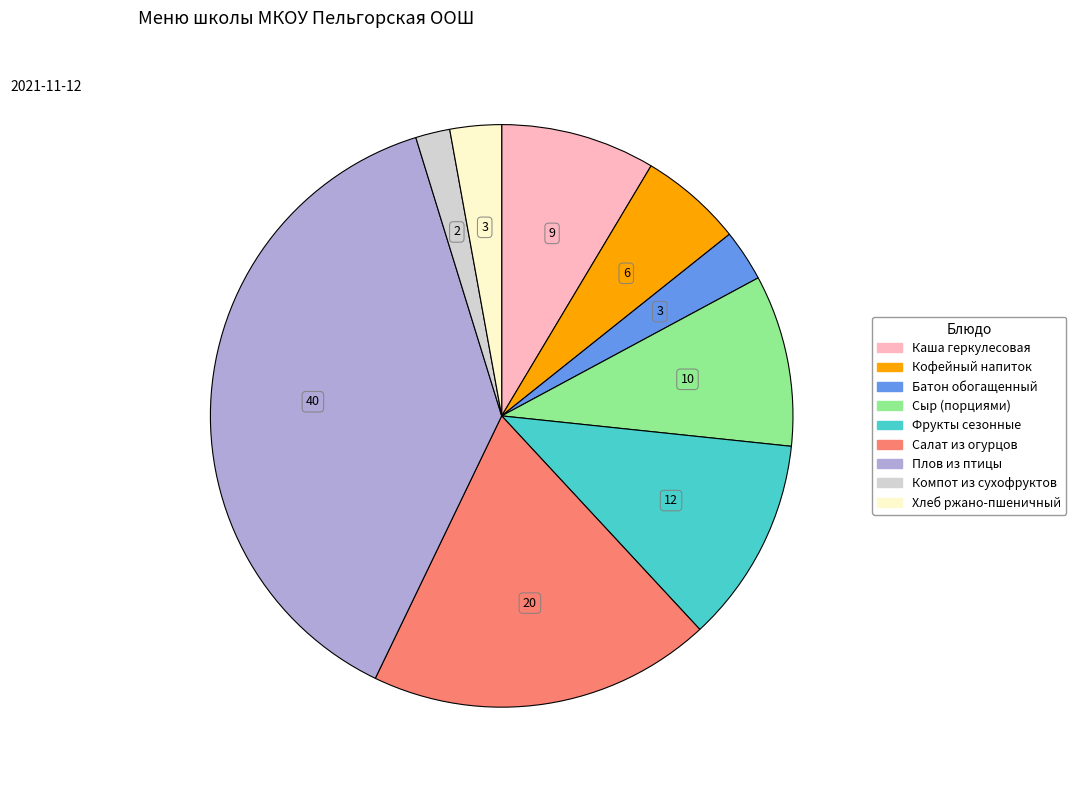

How many segments does this pie chart have?

9